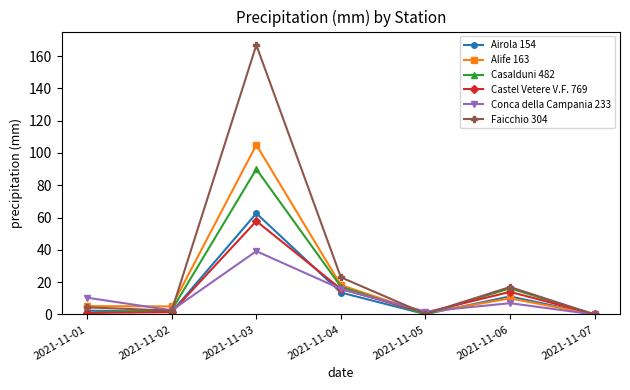

Which series changed the most between 2021-11-04 and 2021-11-06?

Conca della Campania 233